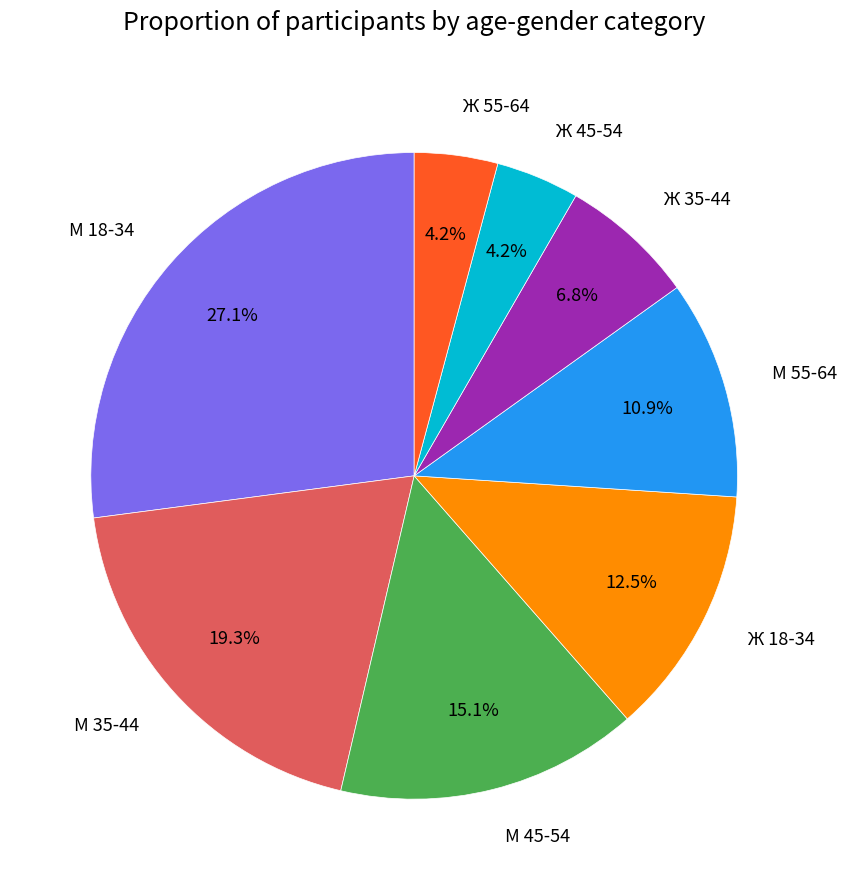

What is the ratio of the value at Ж 35-44 to the value at Ж 45-54?

1.6